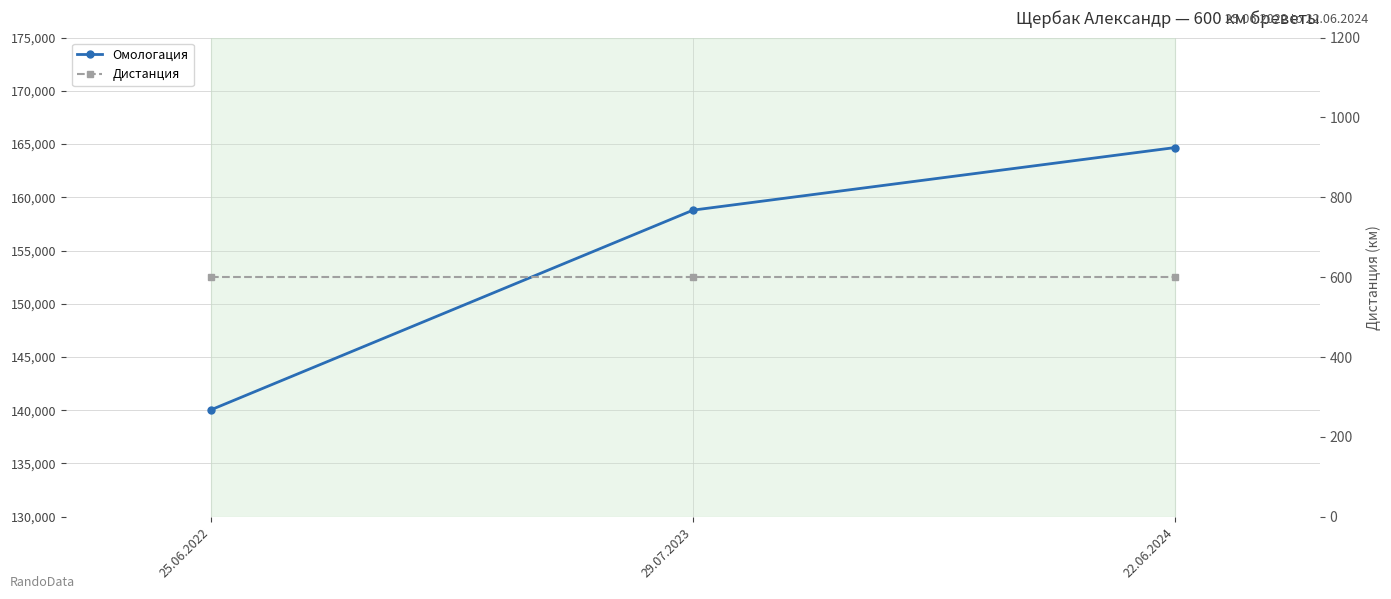

How many lines are shown in the chart?

2